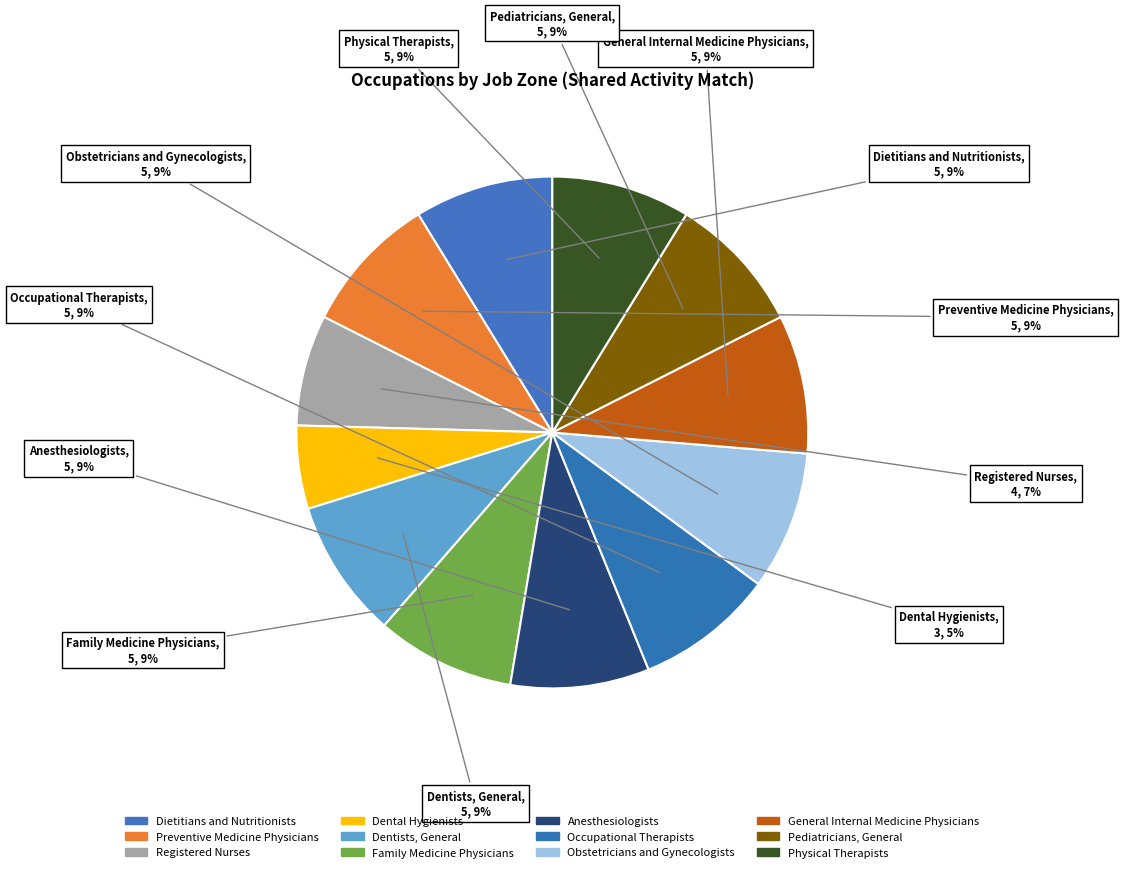

The Registered Nurses slice represents 20% of the pie. True or false?

False